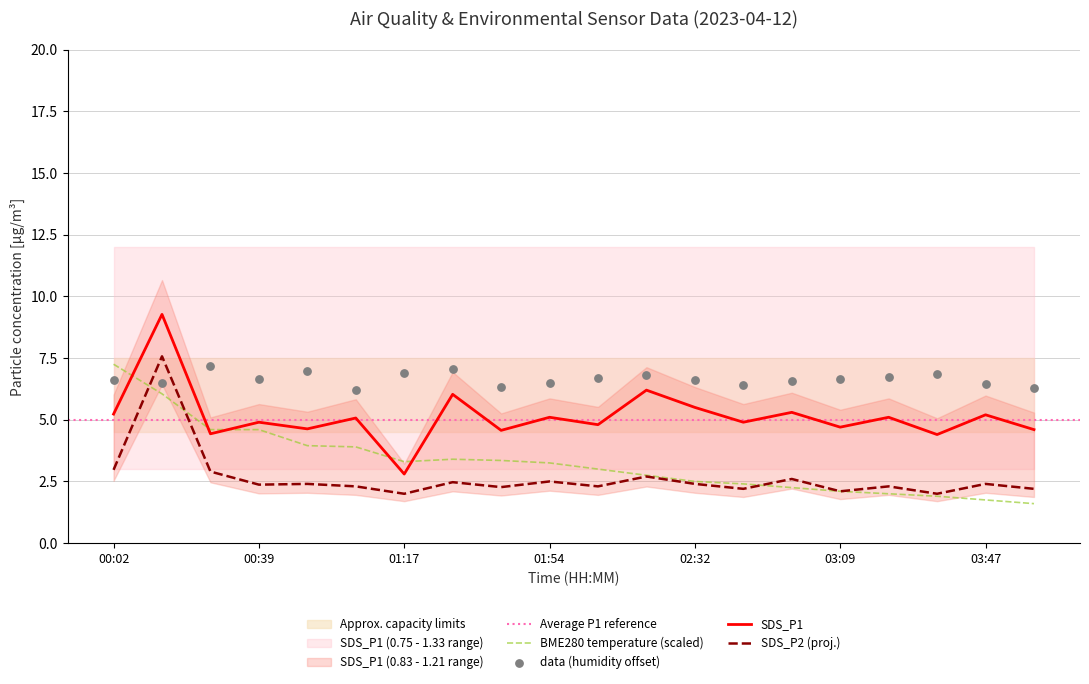

At how many categories does at least one series exceed 2?

20